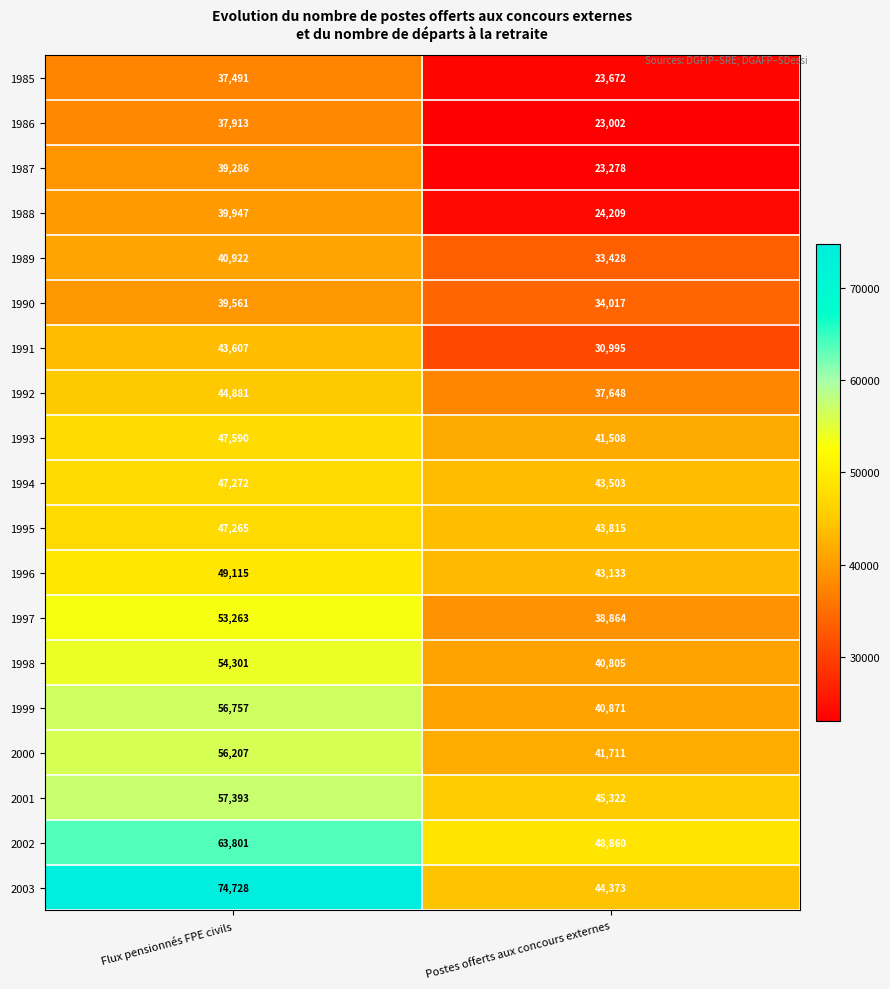

Where is 2002 nearest to the value 56330?

Postes offerts aux concours externes